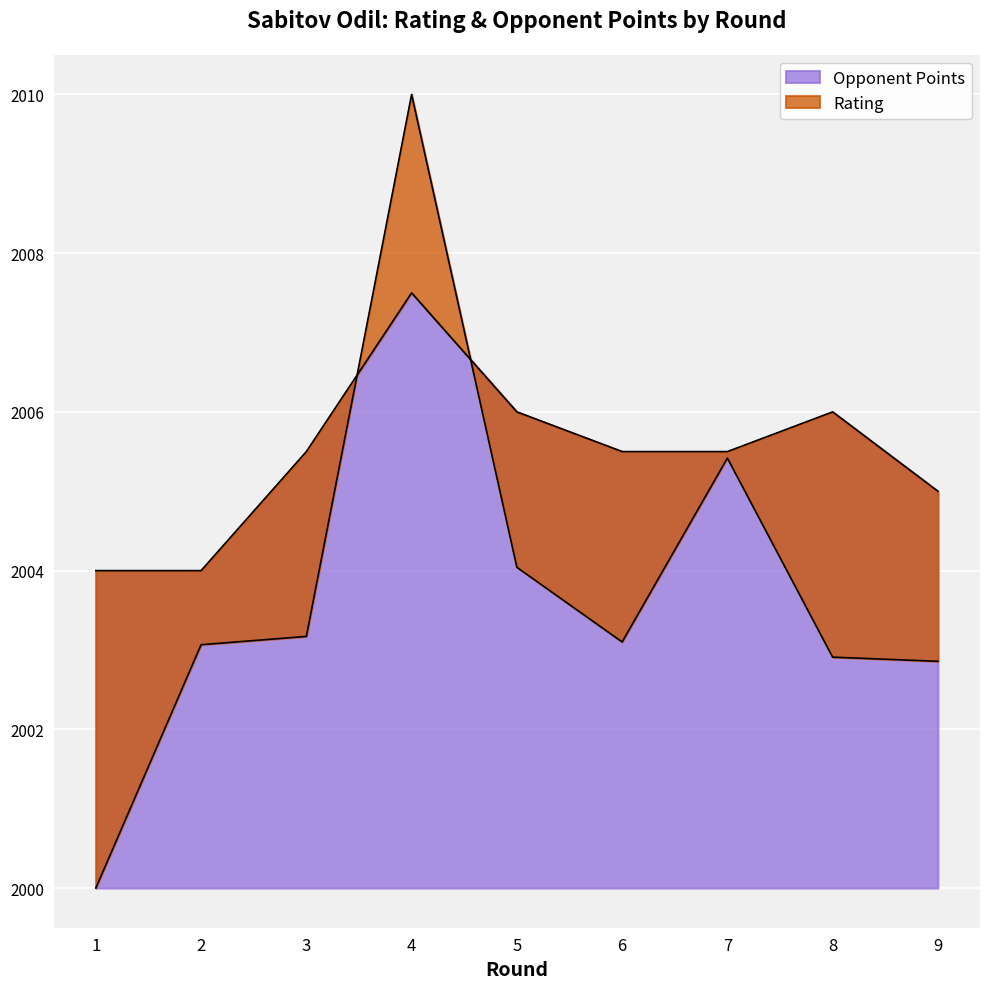

How many categories are shown in the chart?

9